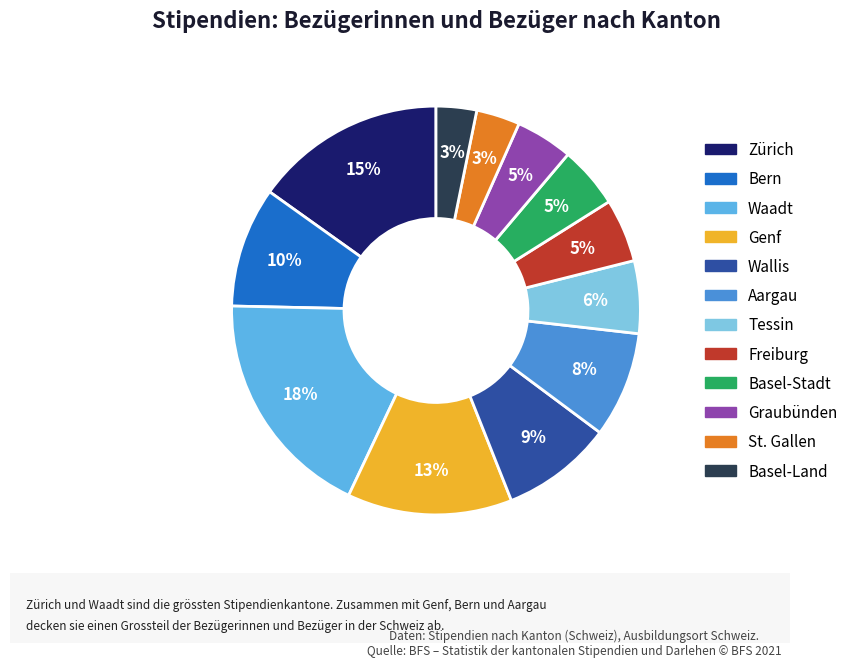

What is the largest slice in the pie chart?

Waadt